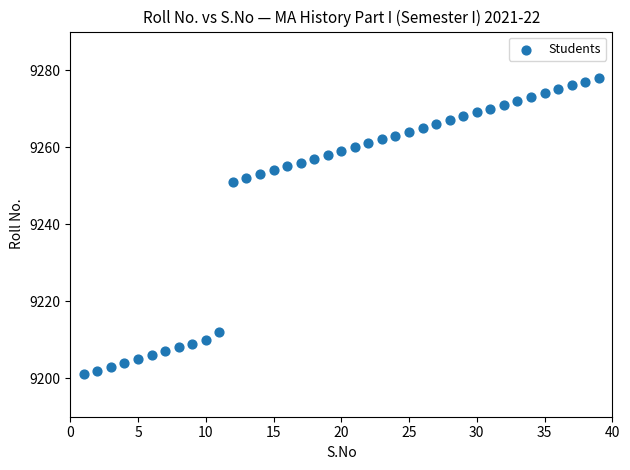

What Y value in the scatter plot is closest to 9239?

9251